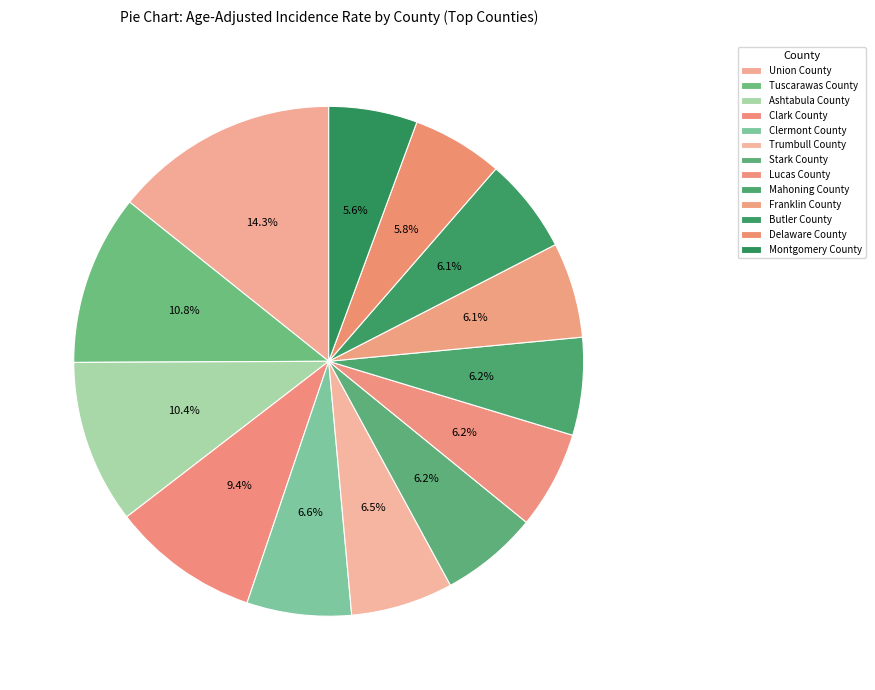

To the nearest percent, what is the average slice percentage?

8%